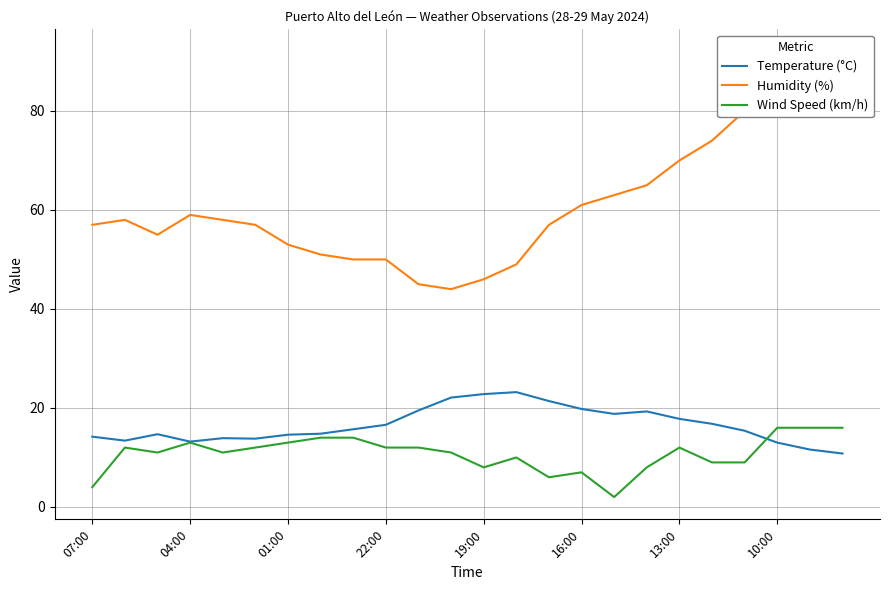

Which series has the largest range (max minus min)?

Humidity (%)